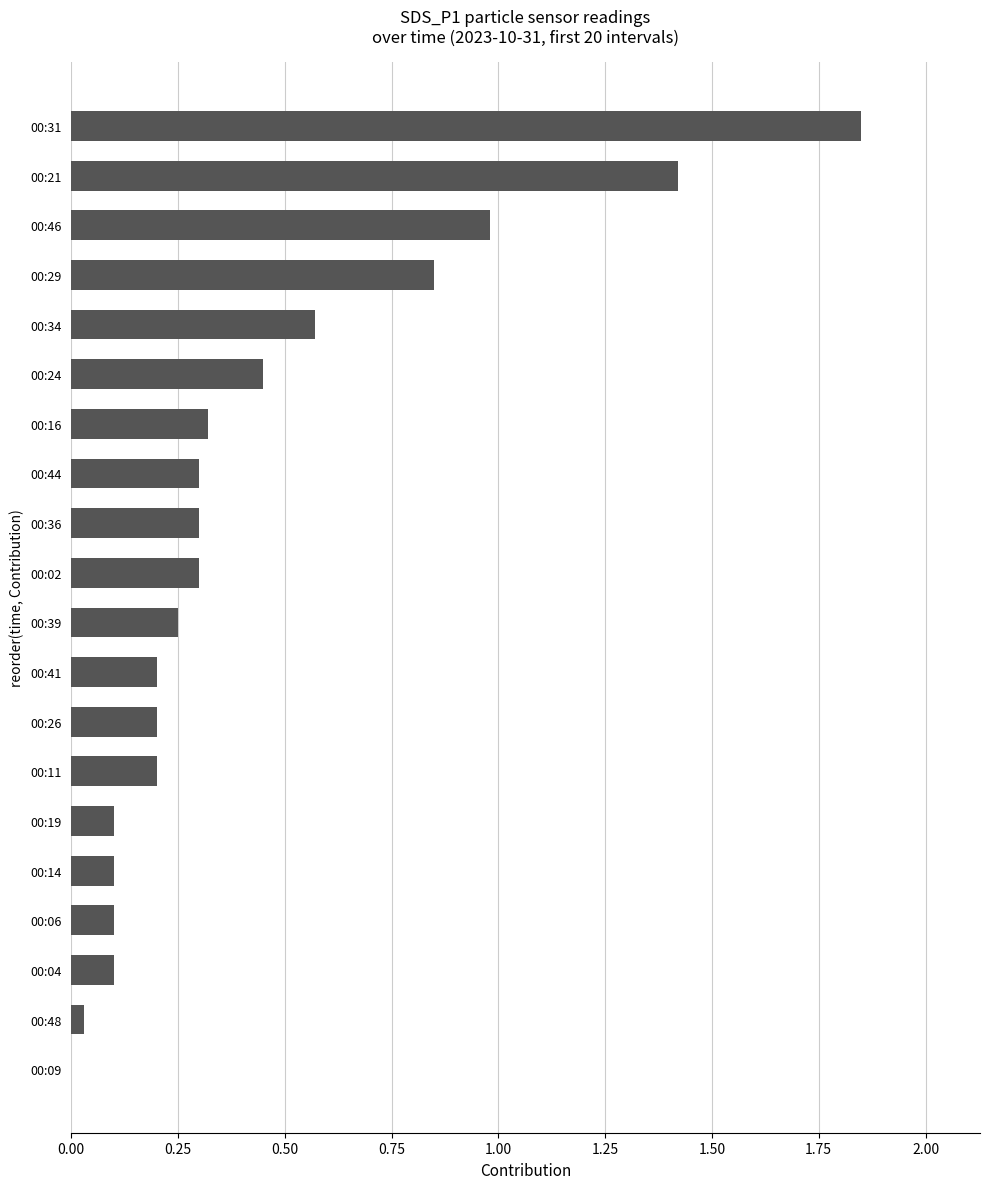

Is it true that the value at 00:48 is 0.0?

True